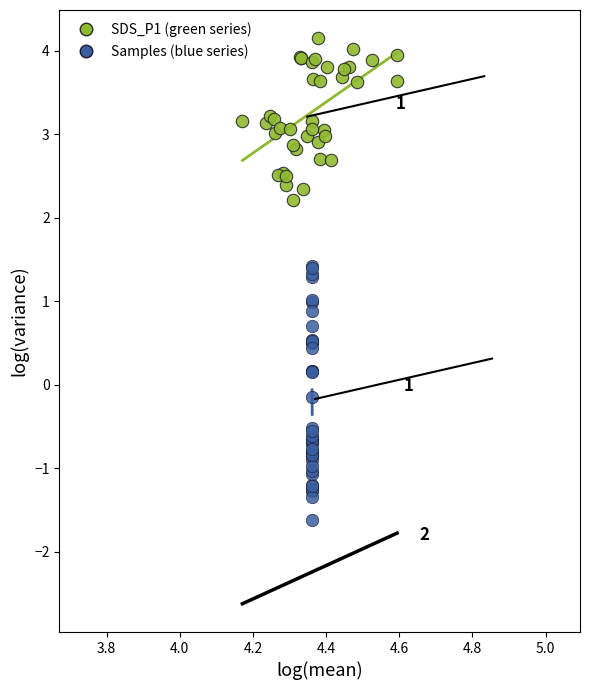

What are all the series names shown in the legend?

SDS_P1 (green series), Samples (blue series)